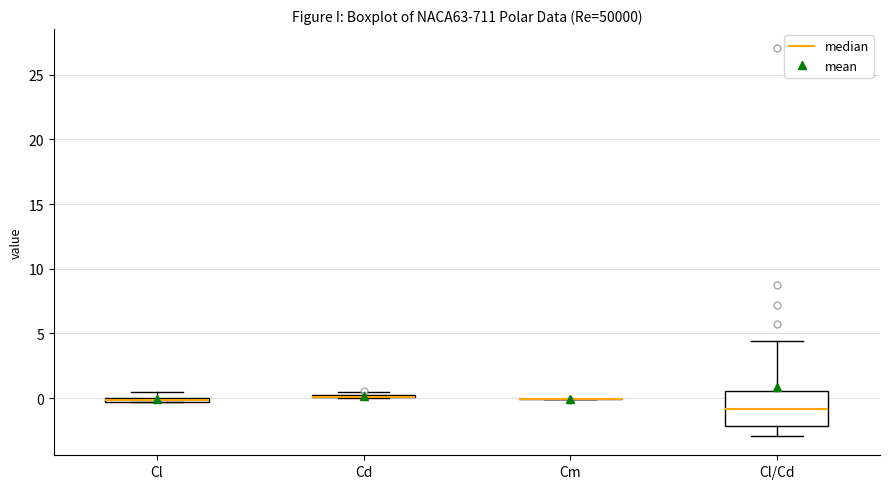

Comparing the boxes themselves (not the whiskers), which one is the tallest?

Cl/Cd